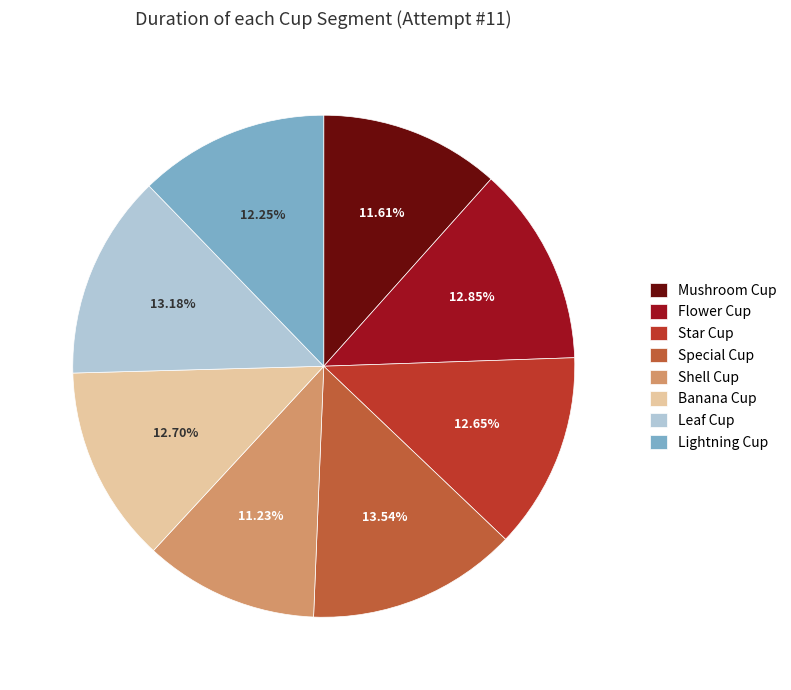

What is the ratio of the value at Leaf Cup to the value at Star Cup?

1.0